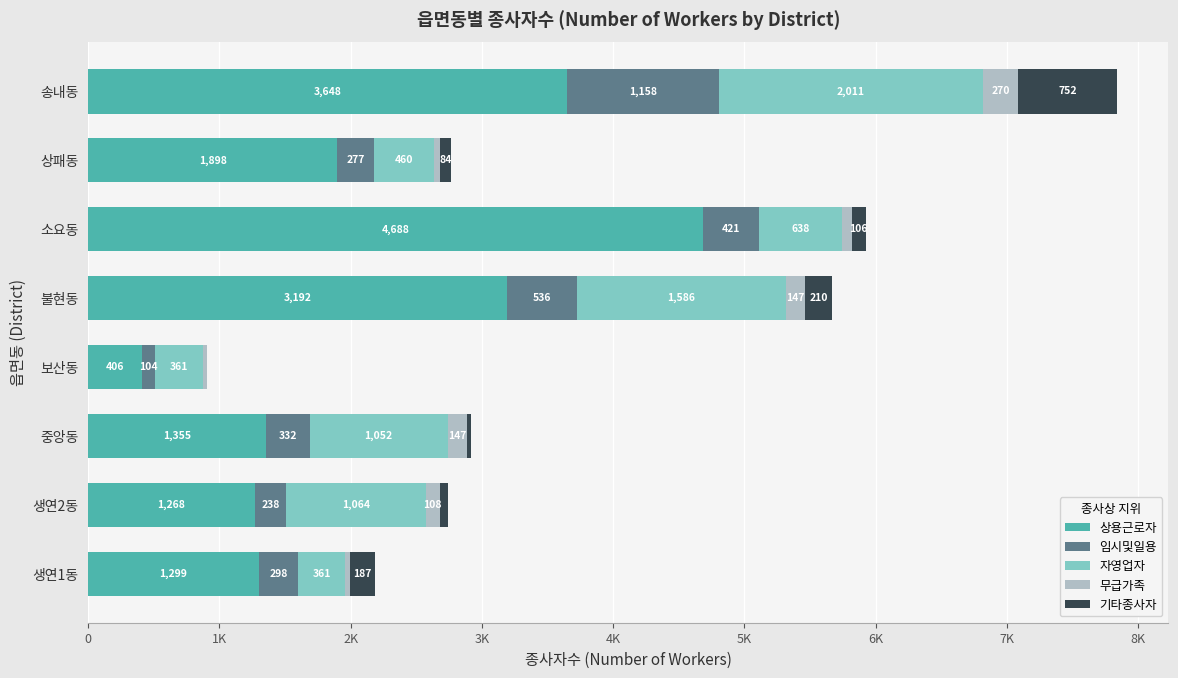

What position from the left is 송내동?

8